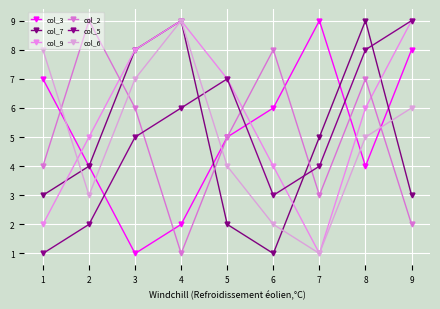

True or false: col_2 has a value of 16 at 1.

False